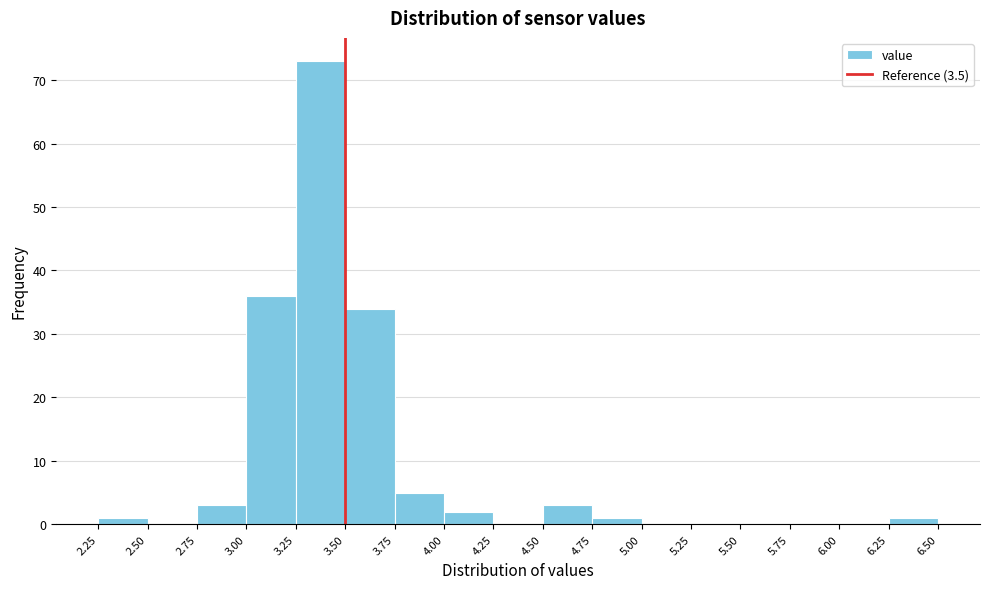

Which range on the x-axis has the tallest bar?

3.25 to 3.50